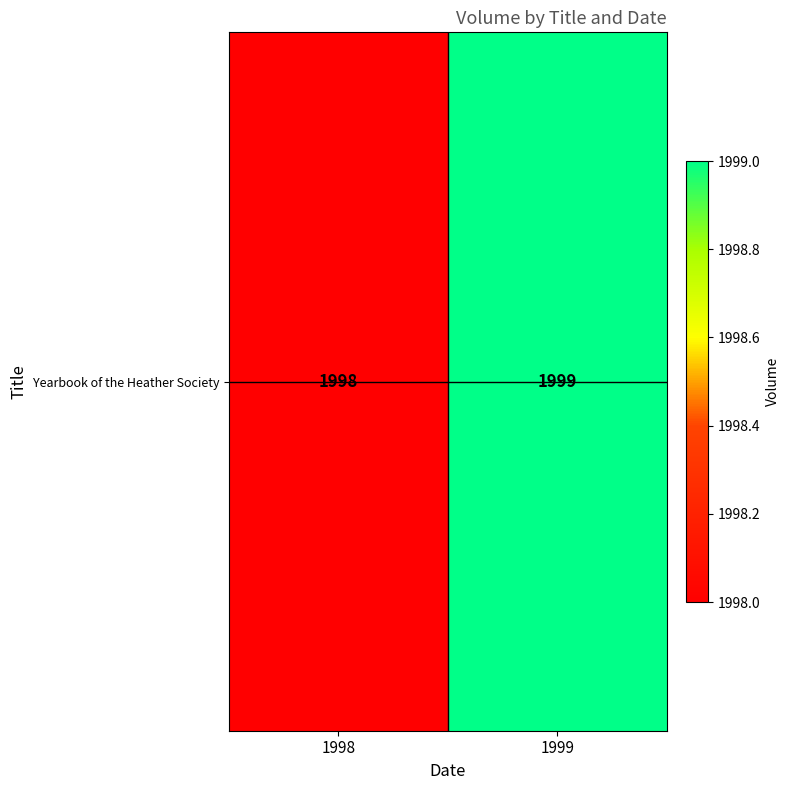

At which label is the value closest to 1998?

1998